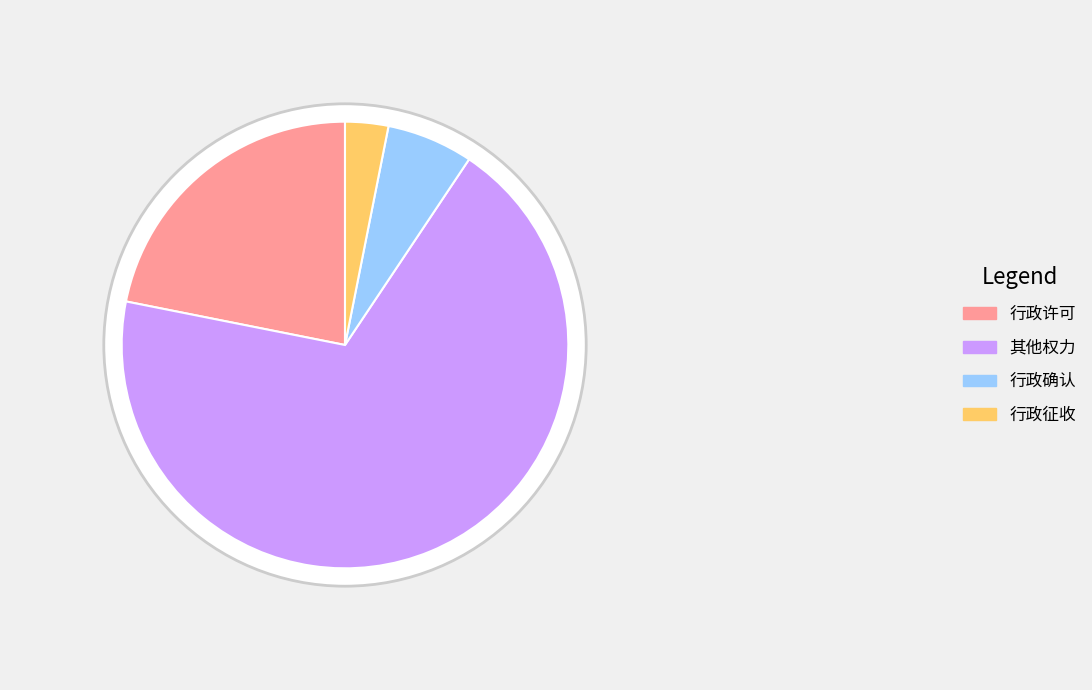

Which slice is the largest?

其他权力